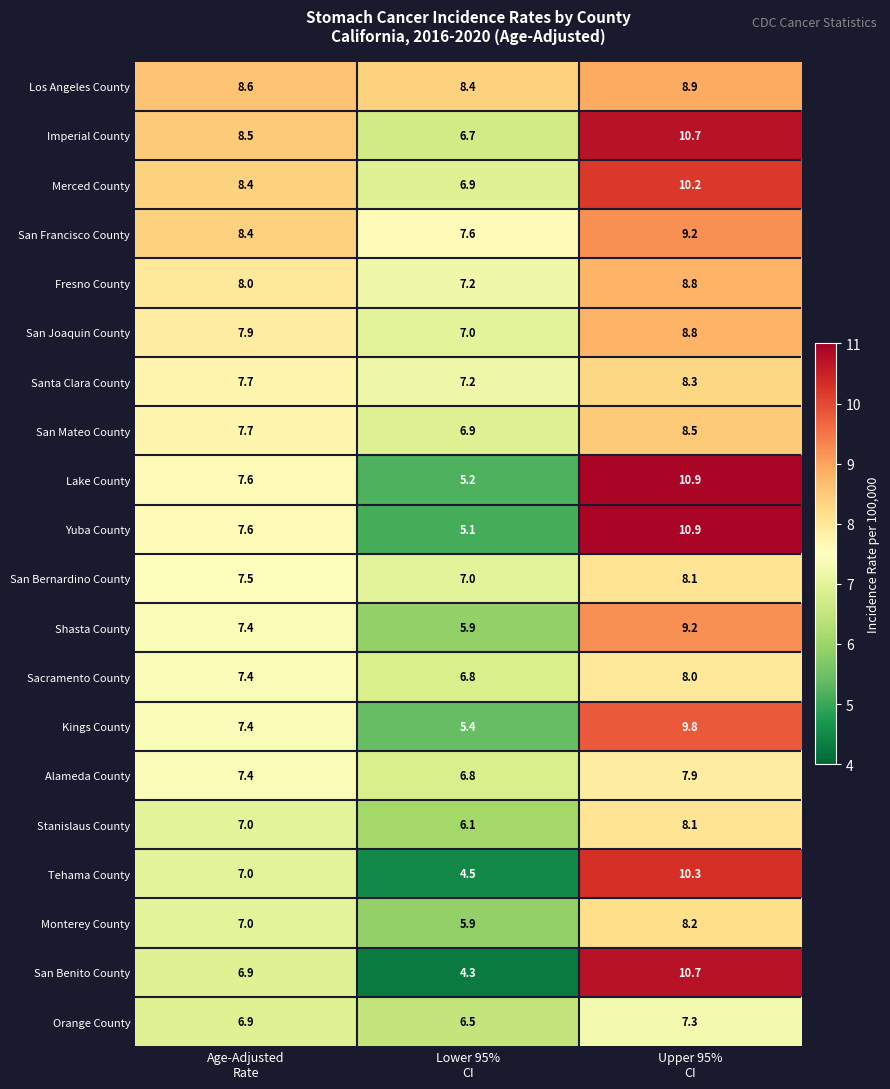

Which series has the largest range (max minus min)?

San Benito County